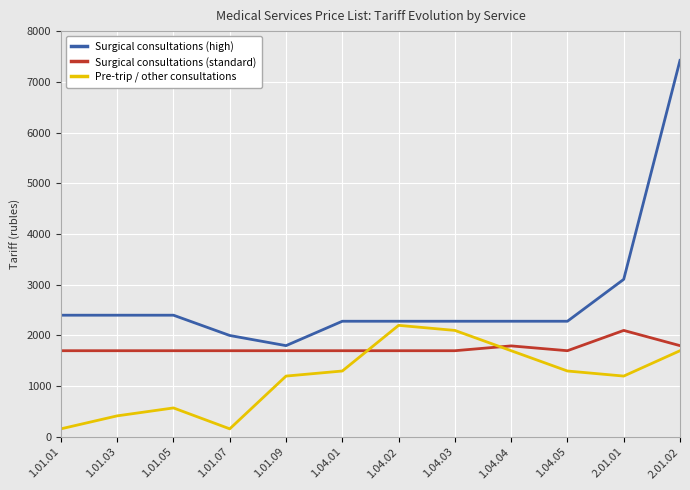

What is the difference between the highest and lowest values at 1.01.07?

1840